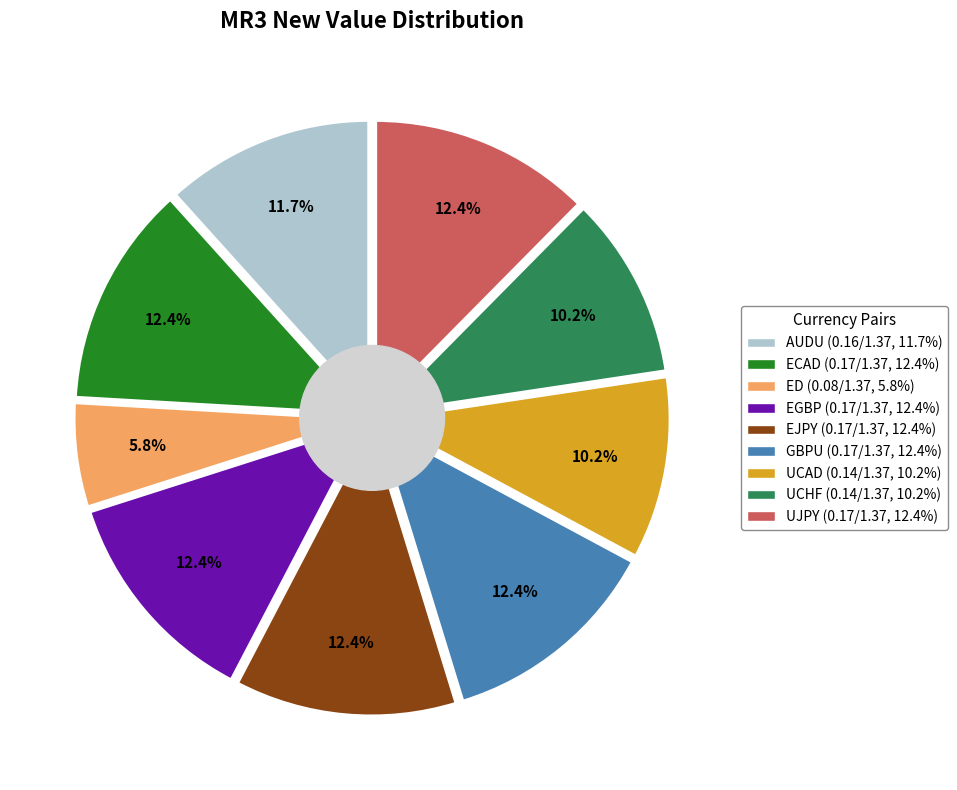

Which has a higher value, GBPU or UCAD?

GBPU